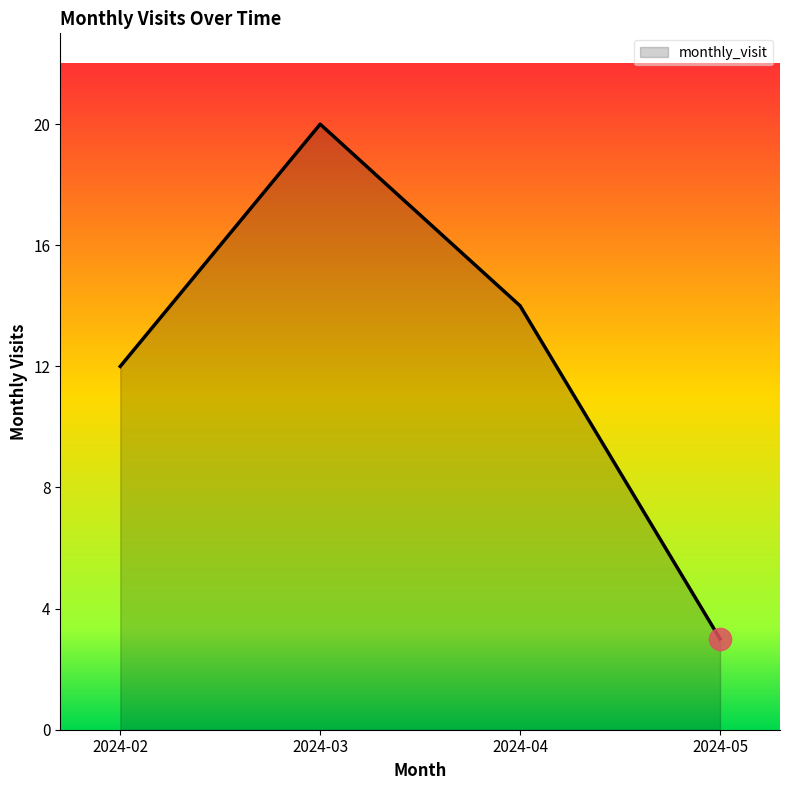

What is the sum of all values?

49